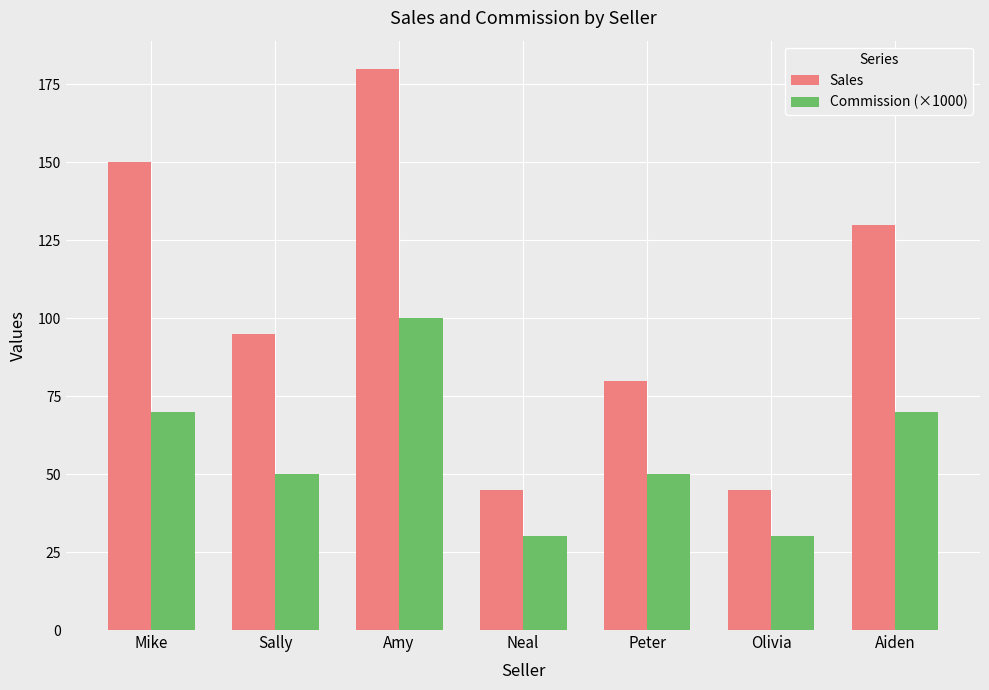

At which category does the chart reach its peak across all series?

Amy